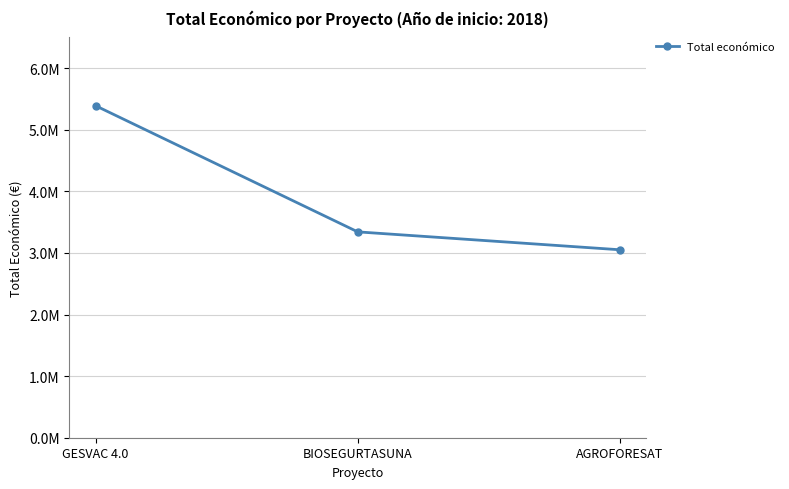

What is the sum of the values at BIOSEGURTASUNA and GESVAC 4.0?

8732850